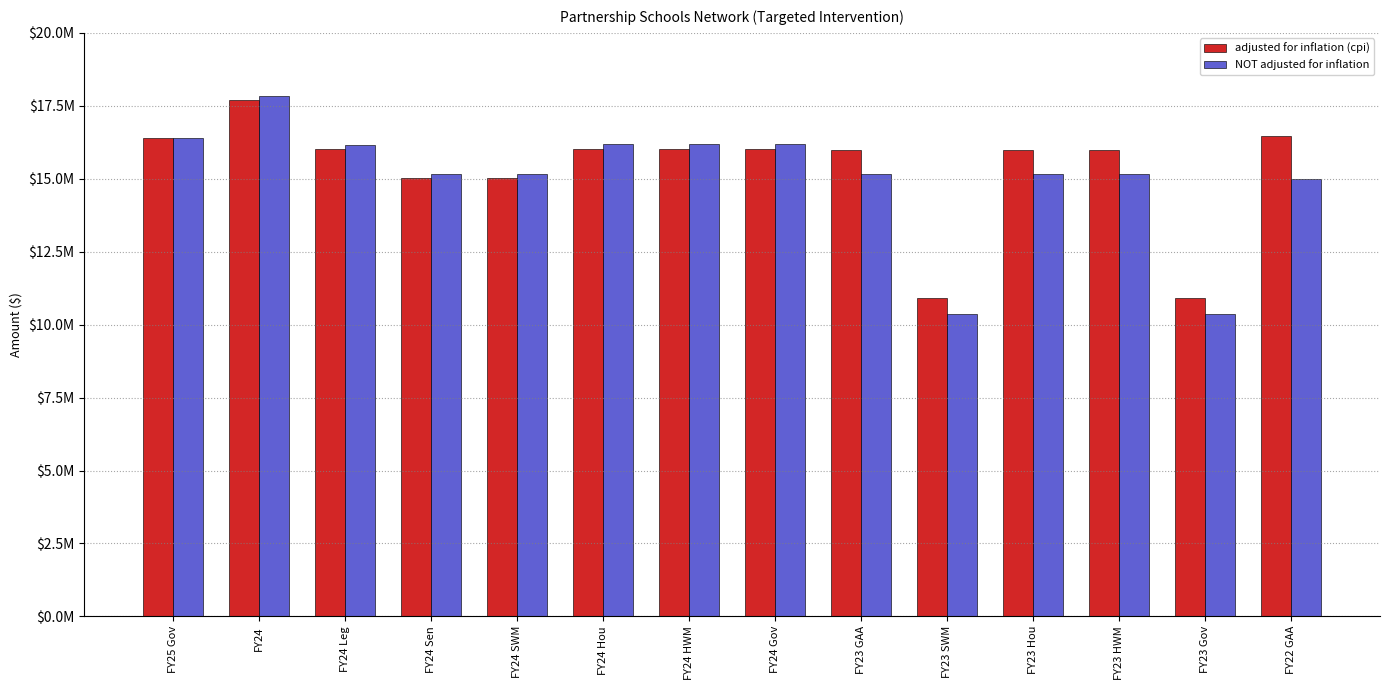

True or false: NOT adjusted for inflation has a value of 15170664 at FY24 Sen.

True